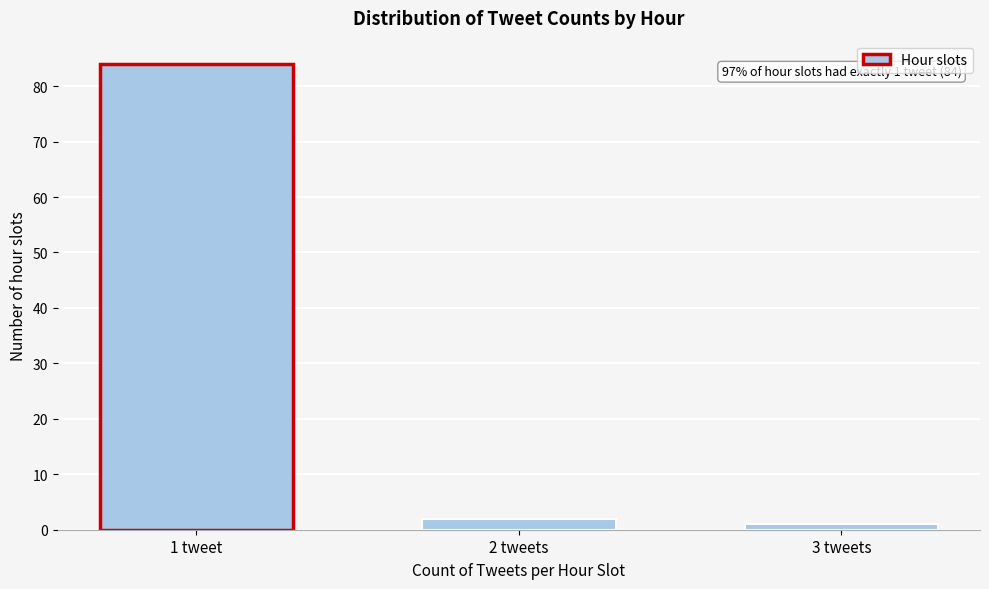

Reading left to right, transcribe all the data shown in this chart.

1 tweet=84	2 tweets=2	3 tweets=1